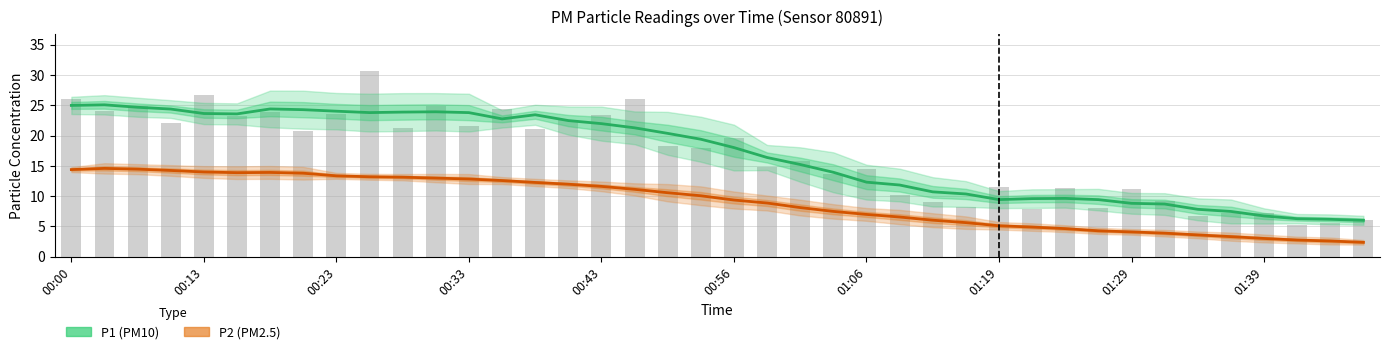

What is the difference between the highest and lowest values at 00:33?

11.0